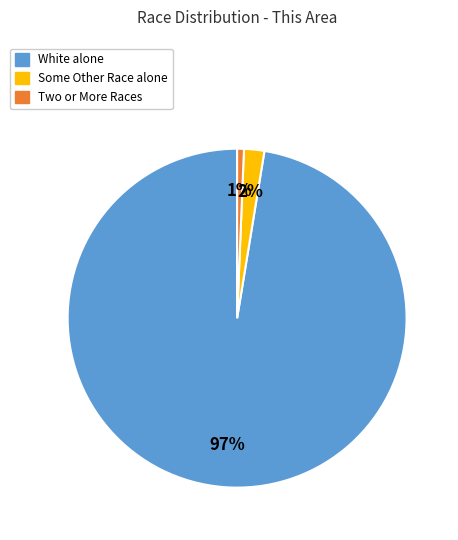

Is there any slice that represents more than half of the pie?

Yes